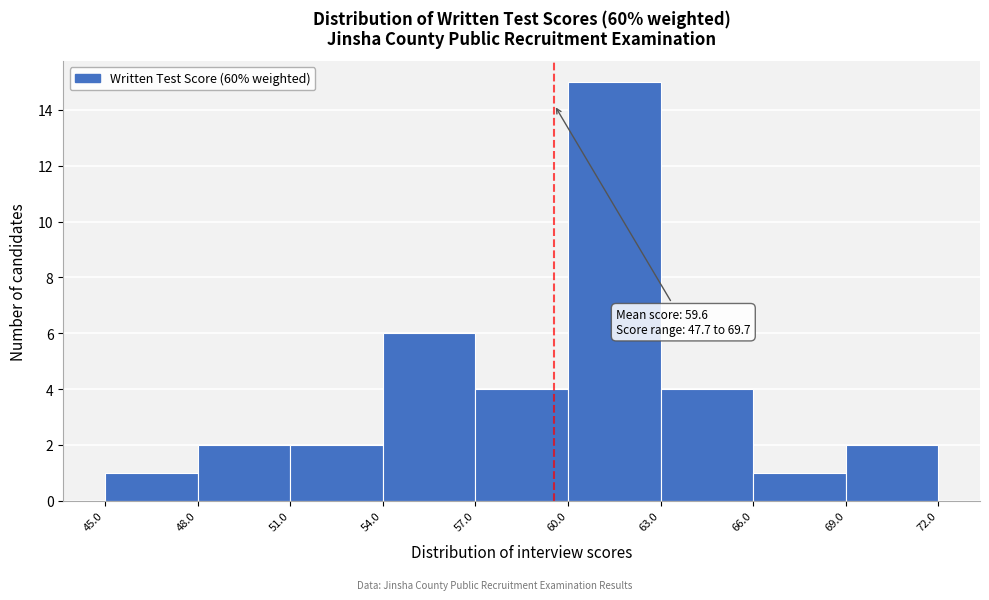

Which range on the x-axis has the tallest bar?

60.0 to 63.0